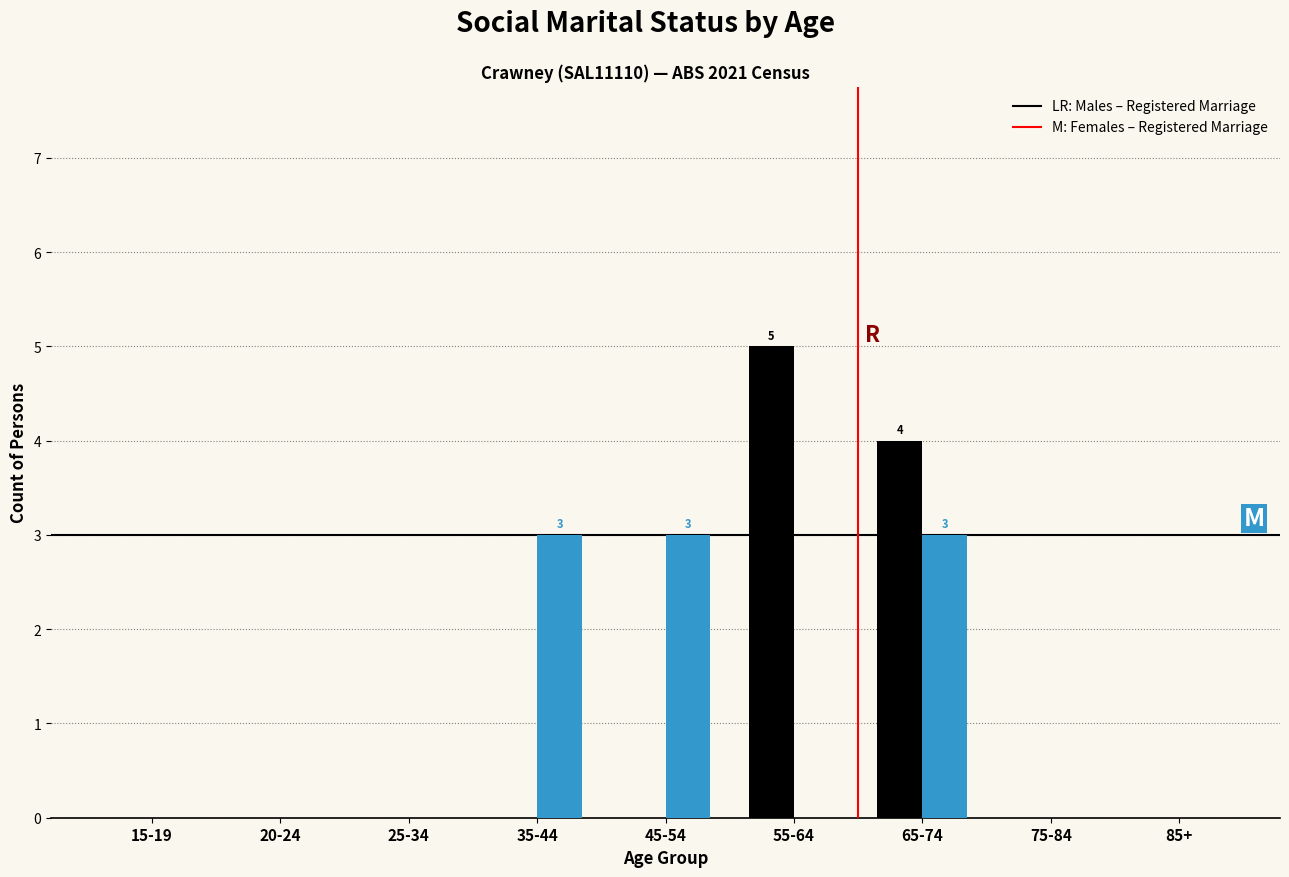

Reading left to right, list all the values displayed in this chart.

Males – Registered Marriage: 15-19=0	20-24=0	25-34=0	35-44=0	45-54=0	55-64=5	65-74=4	75-84=0	85+=0
Females – Registered Marriage: 15-19=0	20-24=0	25-34=0	35-44=3	45-54=3	55-64=0	65-74=3	75-84=0	85+=0